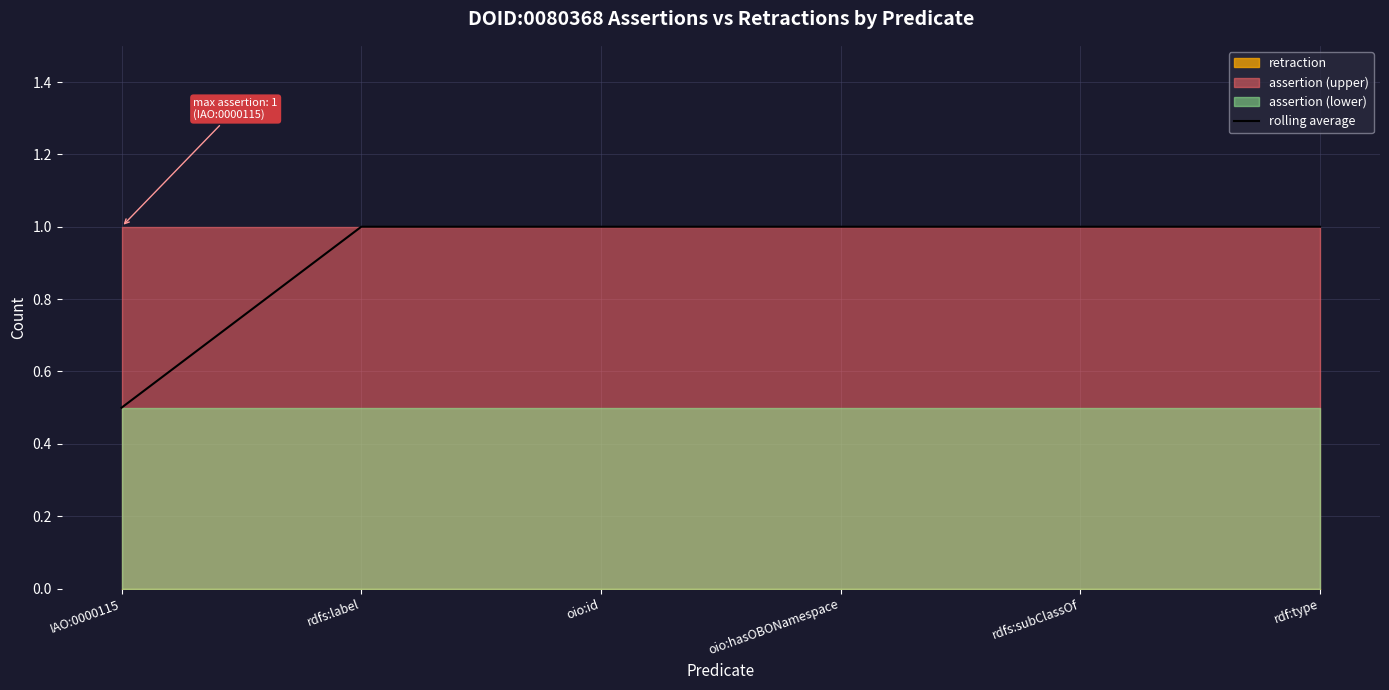

Which category has the highest value across all series?

rdfs:label